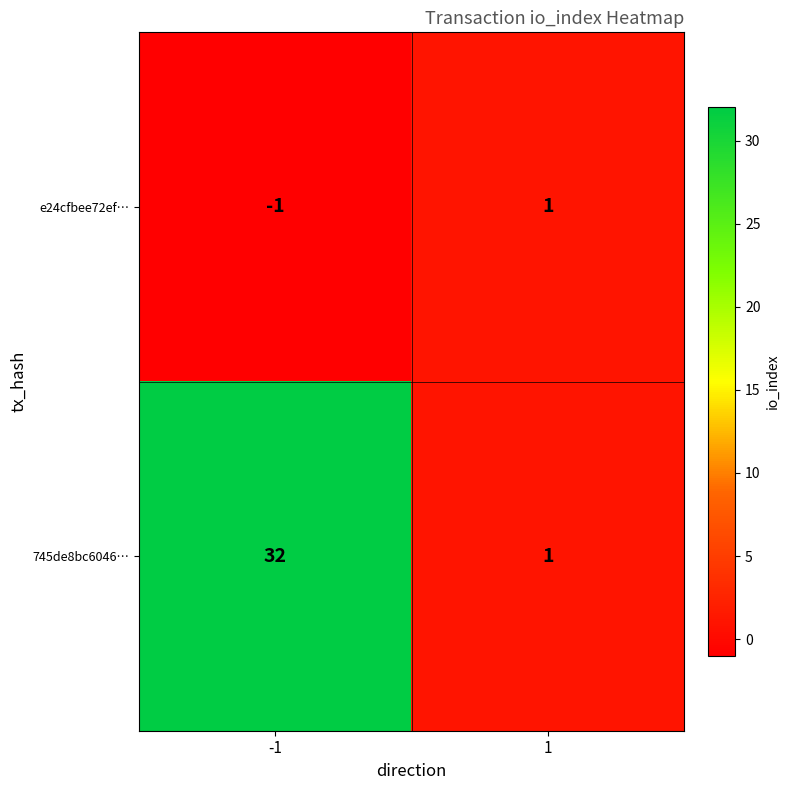

What is the difference between the maximum and minimum values in the 745de8bc6046… series?

31